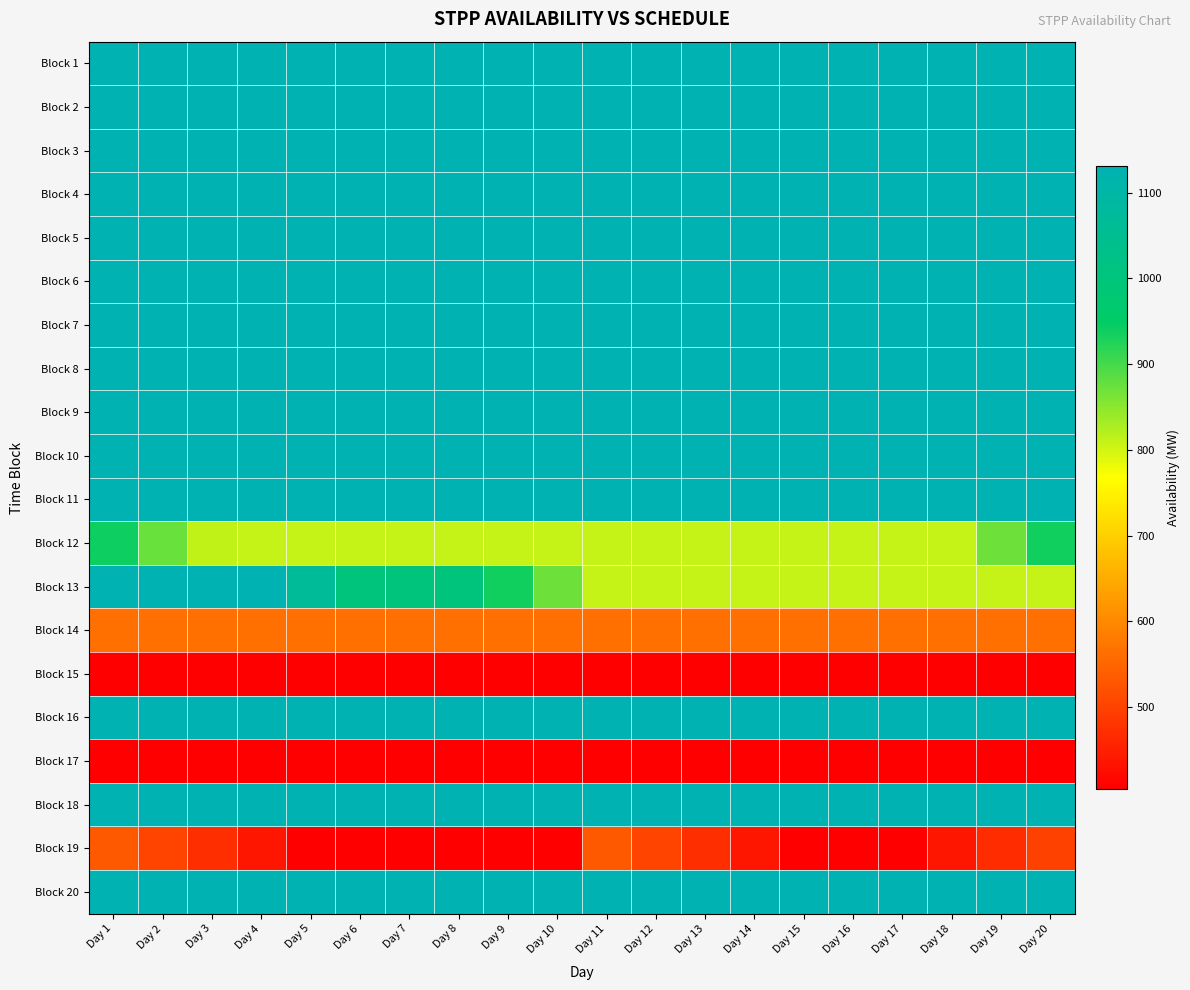

At which category is the sum across all series the highest?

Day 1